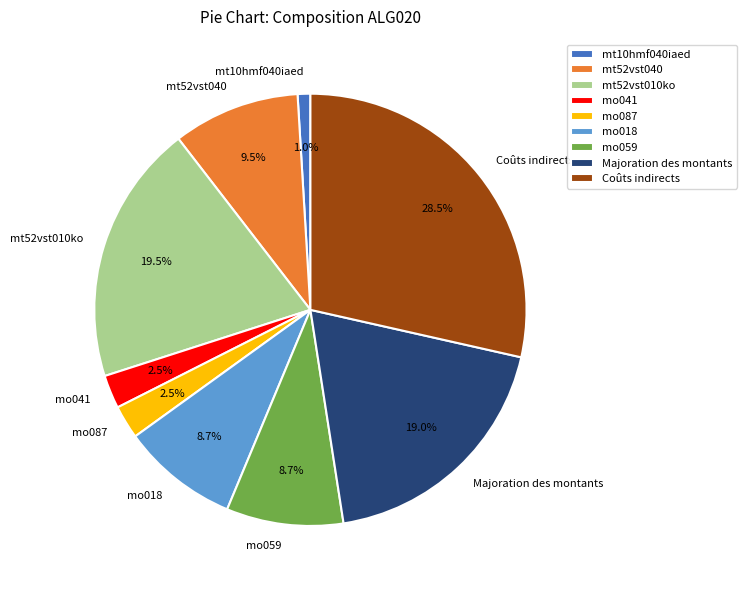

The Majoration des montants slice represents 33% of the pie. True or false?

False